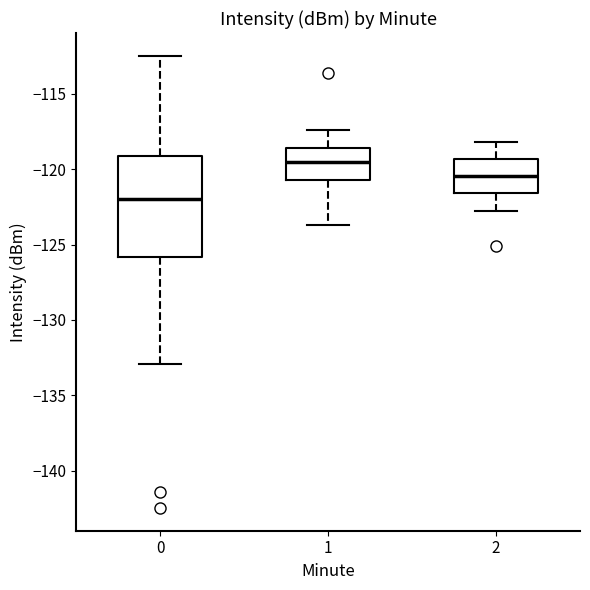

Which box has the lowest median line?

0